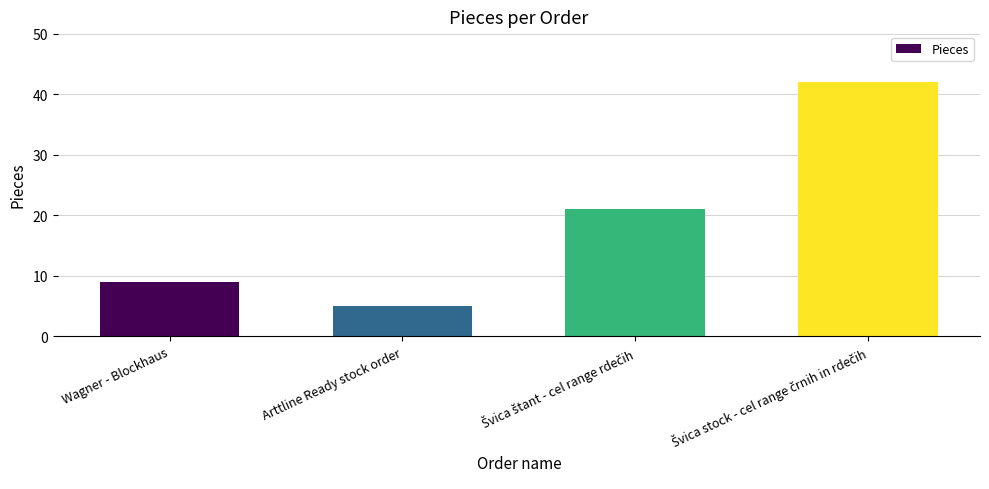

What is the minimum value shown in the chart?

5